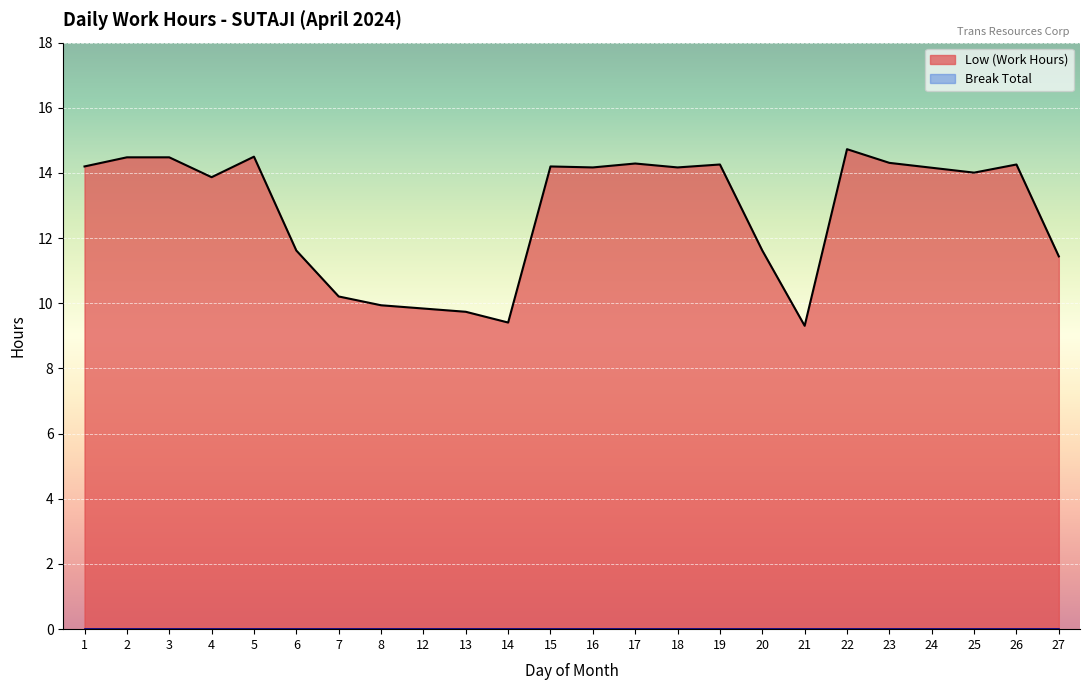

Reading left to right, extract all data points from this chart.

Low (Work Hours): 14.2	14.5	14.5	13.9	14.5	11.6	10.2	9.9	9.8	9.7	9.4	14.2	14.2	14.3	14.2	14.3	11.6	9.3	14.7	14.3	14.2	14.0	14.3	11.4
Break Total: 0.0	0.0	0.0	0.0	0.0	0.0	0.0	0.0	0.0	0.0	0.0	0.0	0.0	0.0	0.0	0.0	0.0	0.0	0.0	0.0	0.0	0.0	0.0	0.0